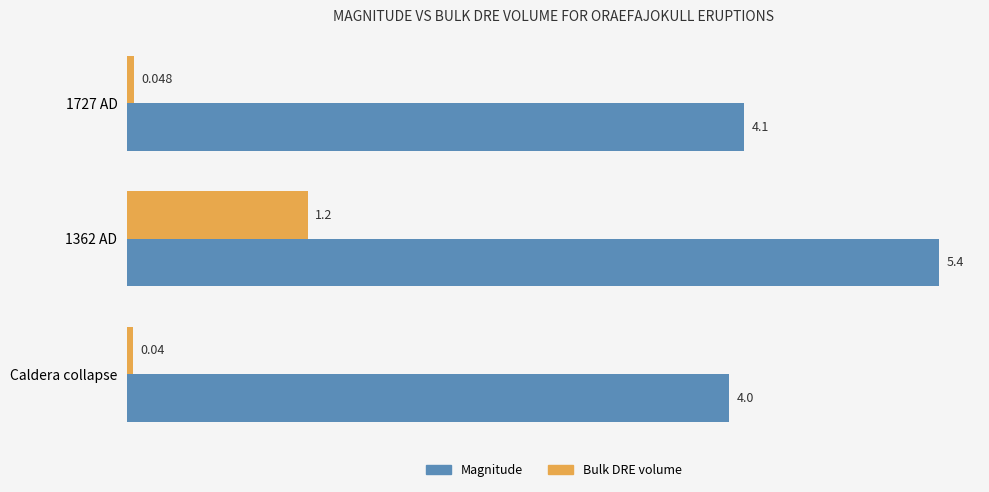

Which series has the largest range (max minus min)?

Magnitude